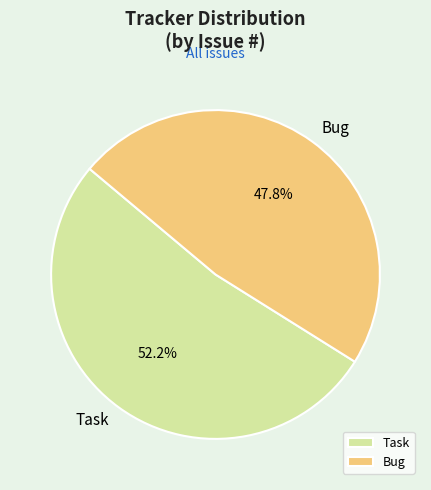

Combined, do Task and Bug account for over 50%?

Yes